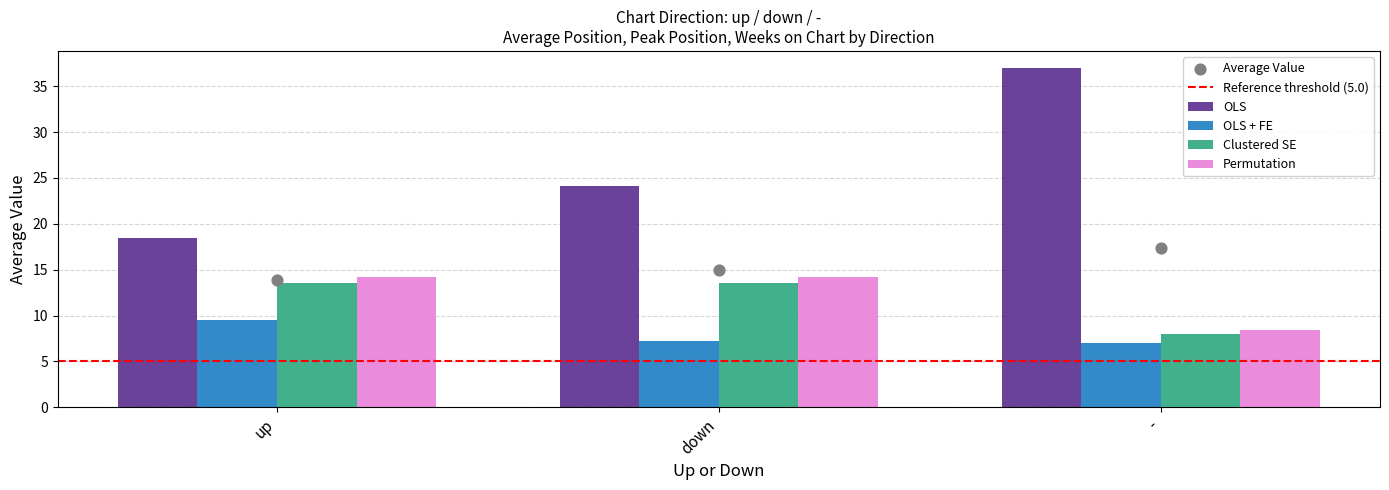

Is the value of Permutation at up greater than the value of OLS at -?

No